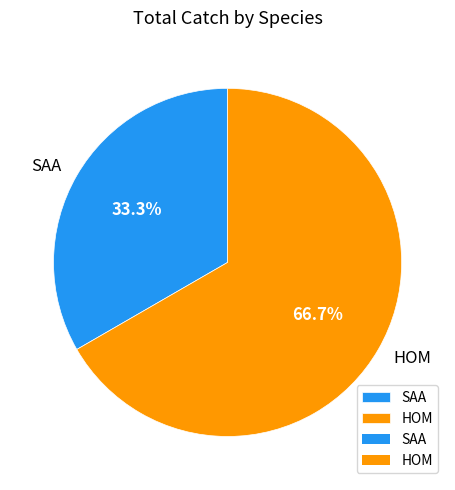

Count the number of slices in the pie.

2